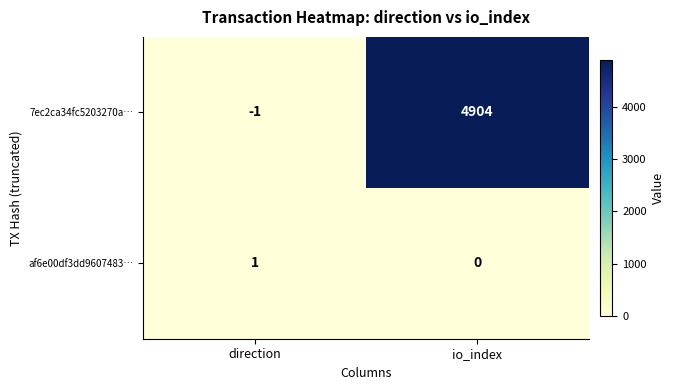

What is the spread (max minus min) of values at io_index?

4904